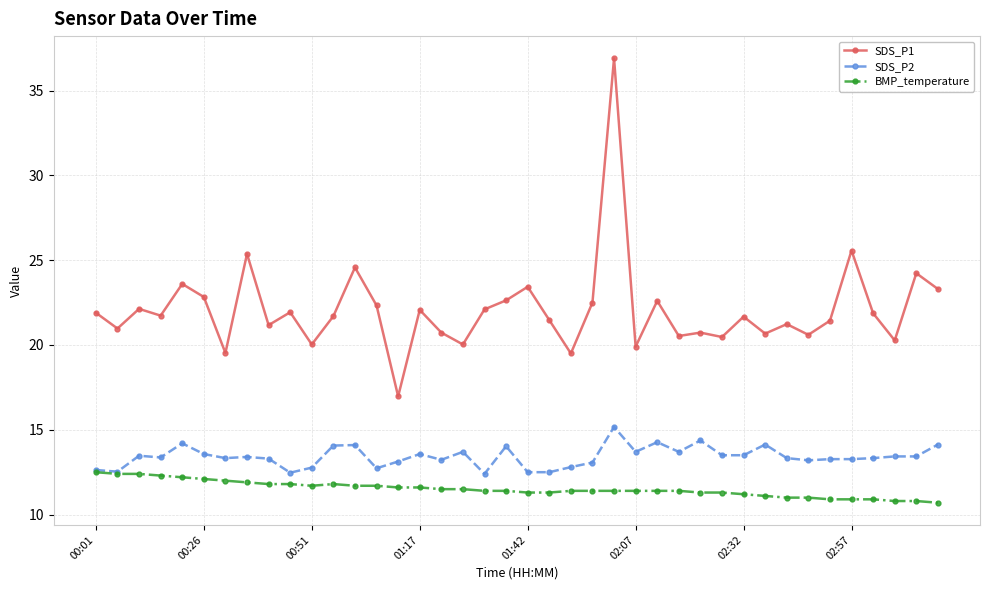

What is the minimum value shown in the chart?

10.7